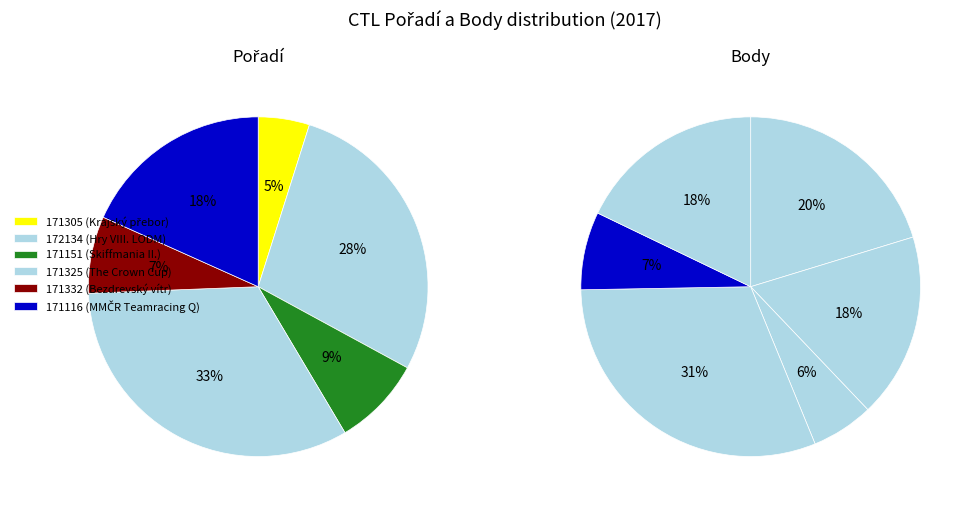

The 172134 slice represents 28% of the pie. True or false?

True